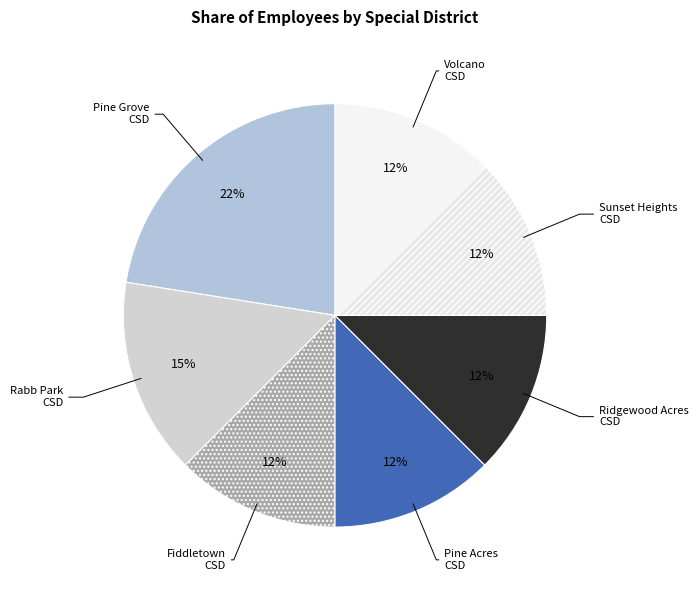

To the nearest percent, what portion does Rabb Park CSD represent?

15%